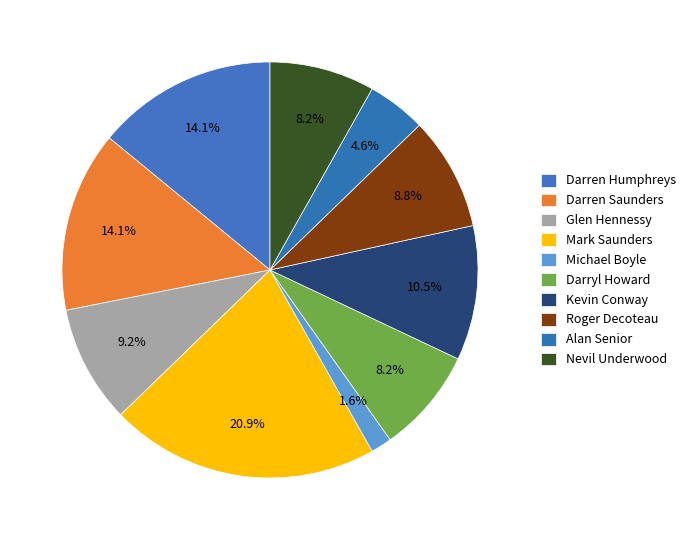

How many slices are in this pie chart?

10